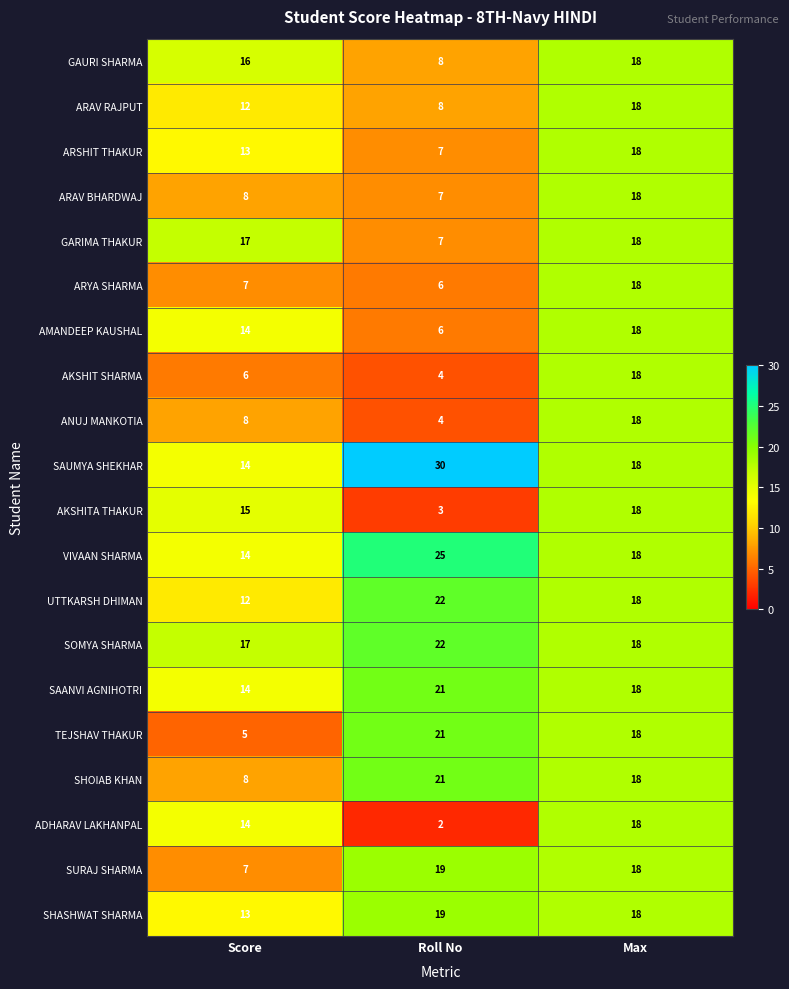

True or false: ADHARAV LAKHANPAL has a value of 1 at Roll No.

False